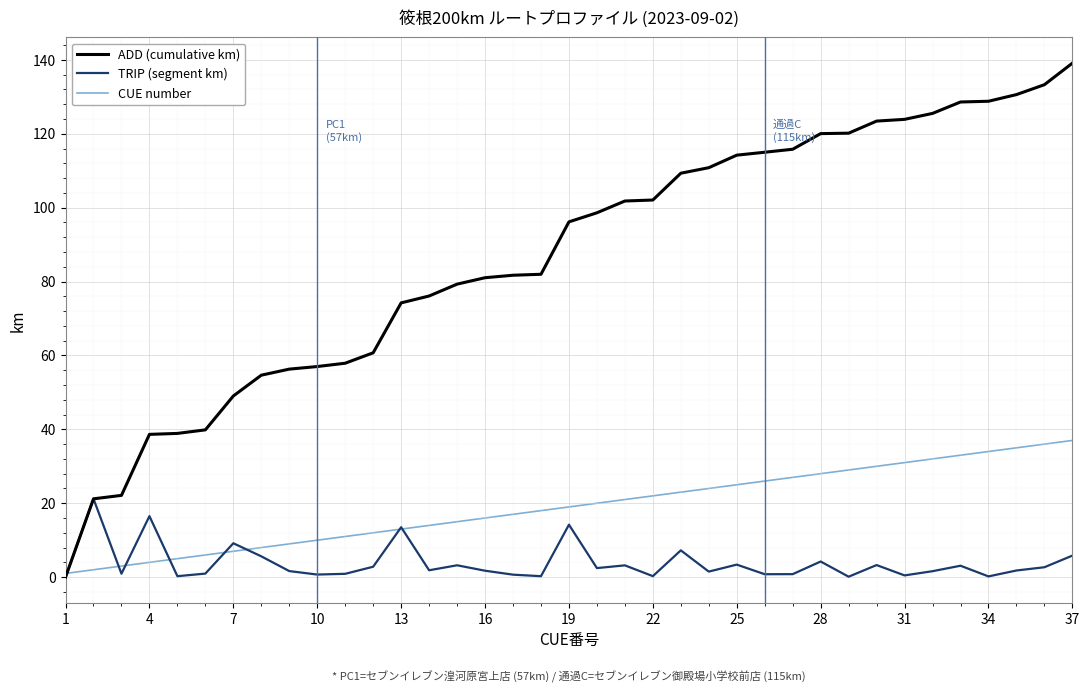

Which series has the largest total across all categories?

ADD (cumulative km)